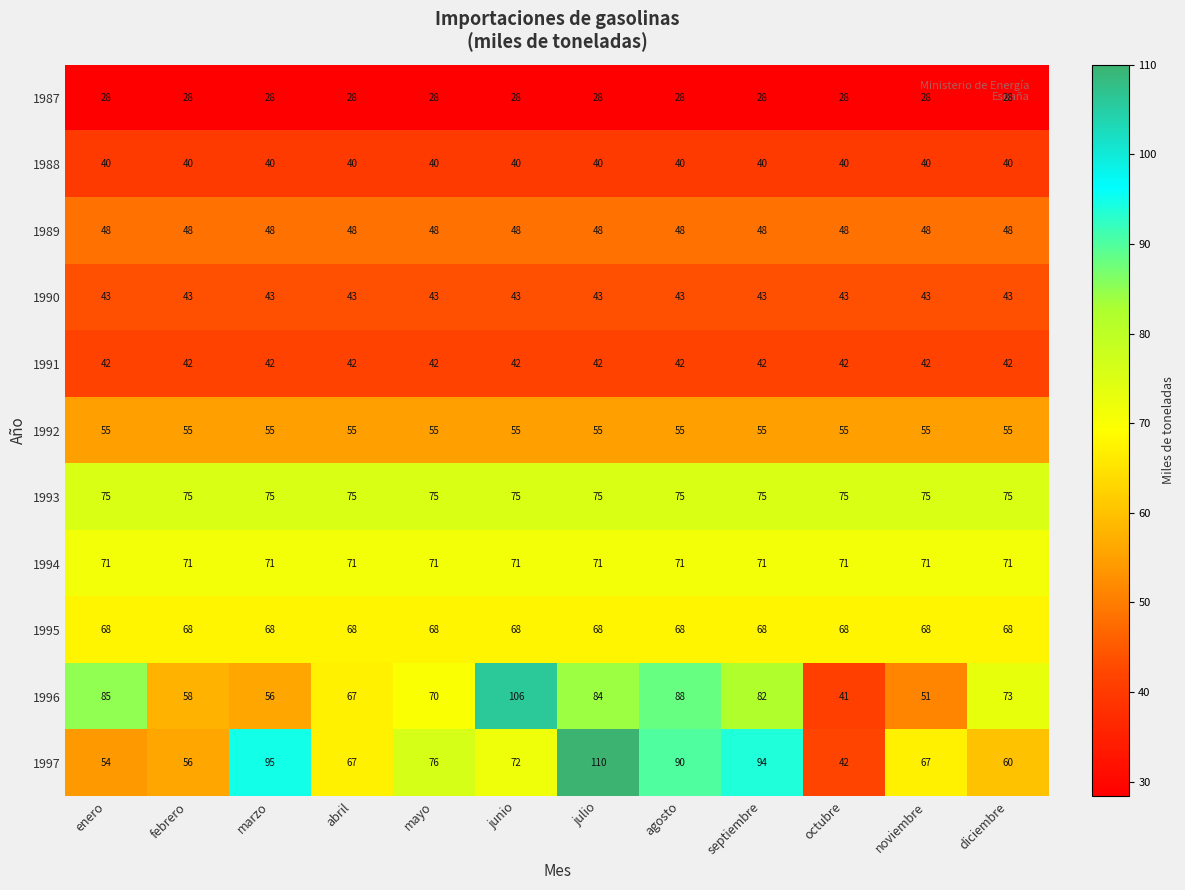

What is the total value across all series at enero?

609